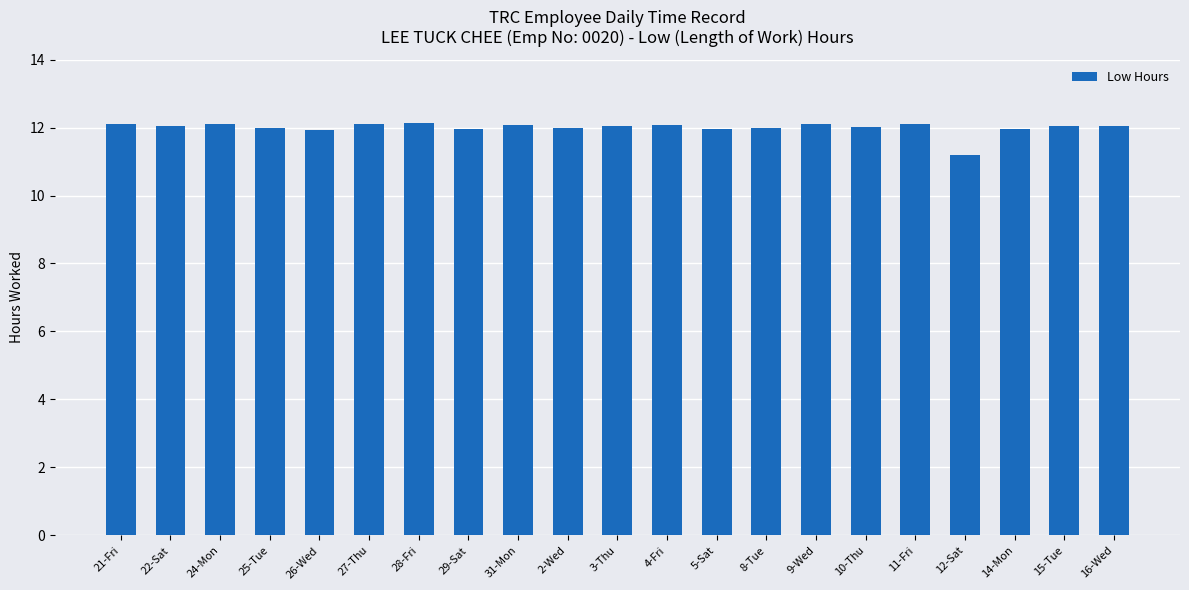

What is the difference between the maximum and minimum values?

0.9